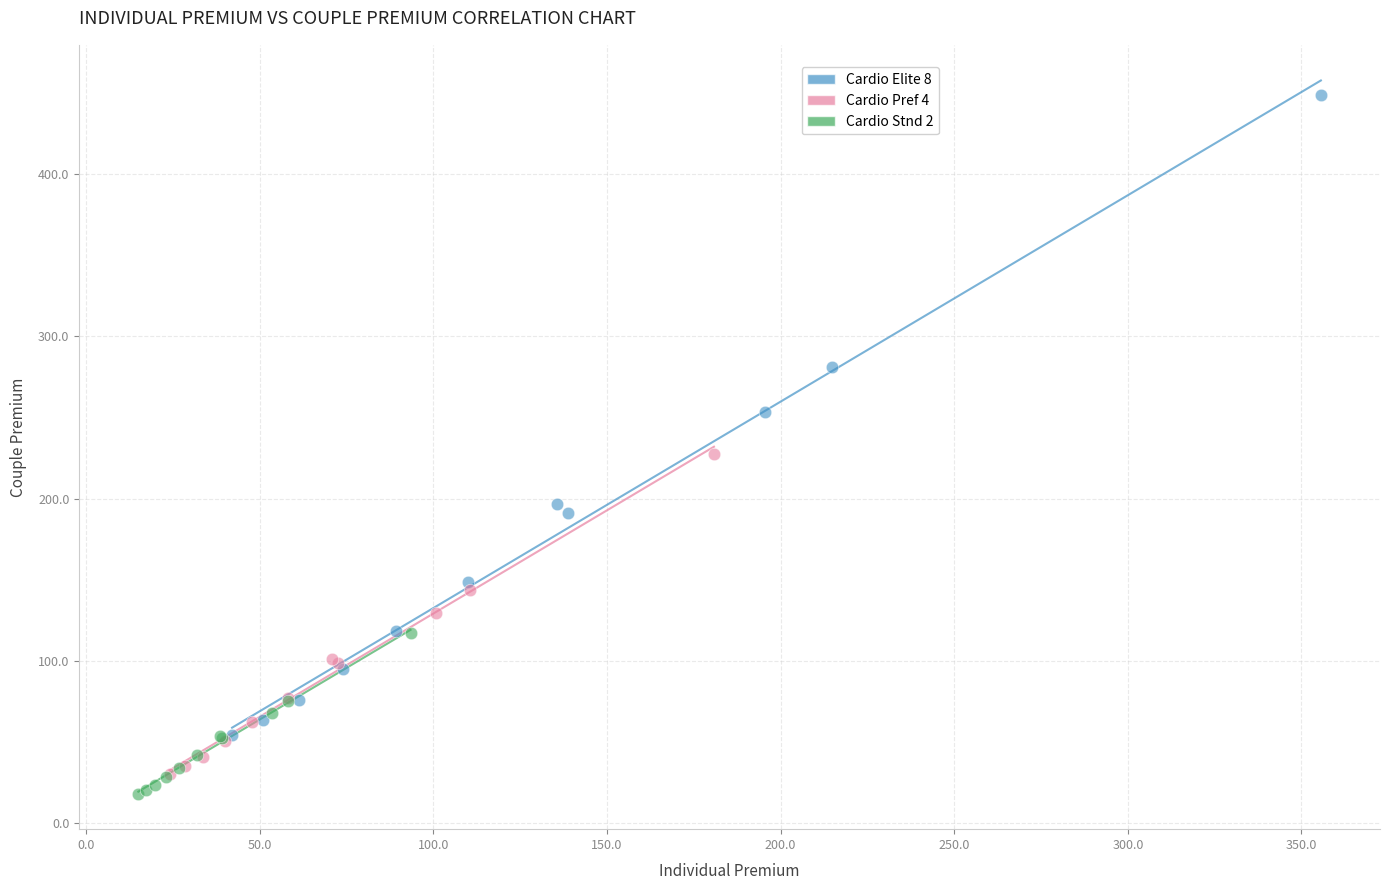

Which series contains the highest Y value?

Cardio Elite 8